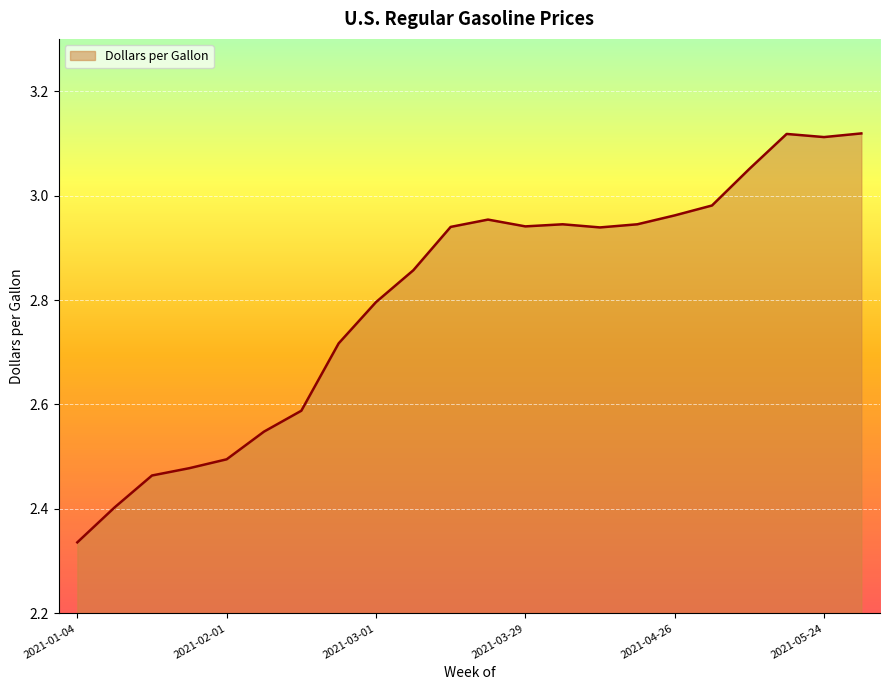

What is the difference between the second highest and second lowest values?

0.7